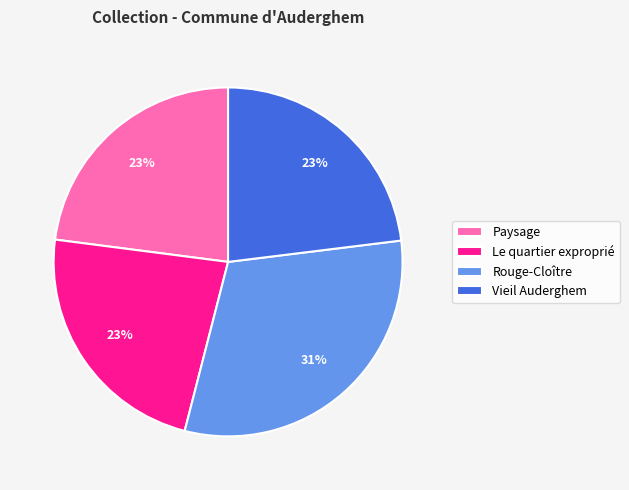

To the nearest percent, what portion does Paysage represent?

23%